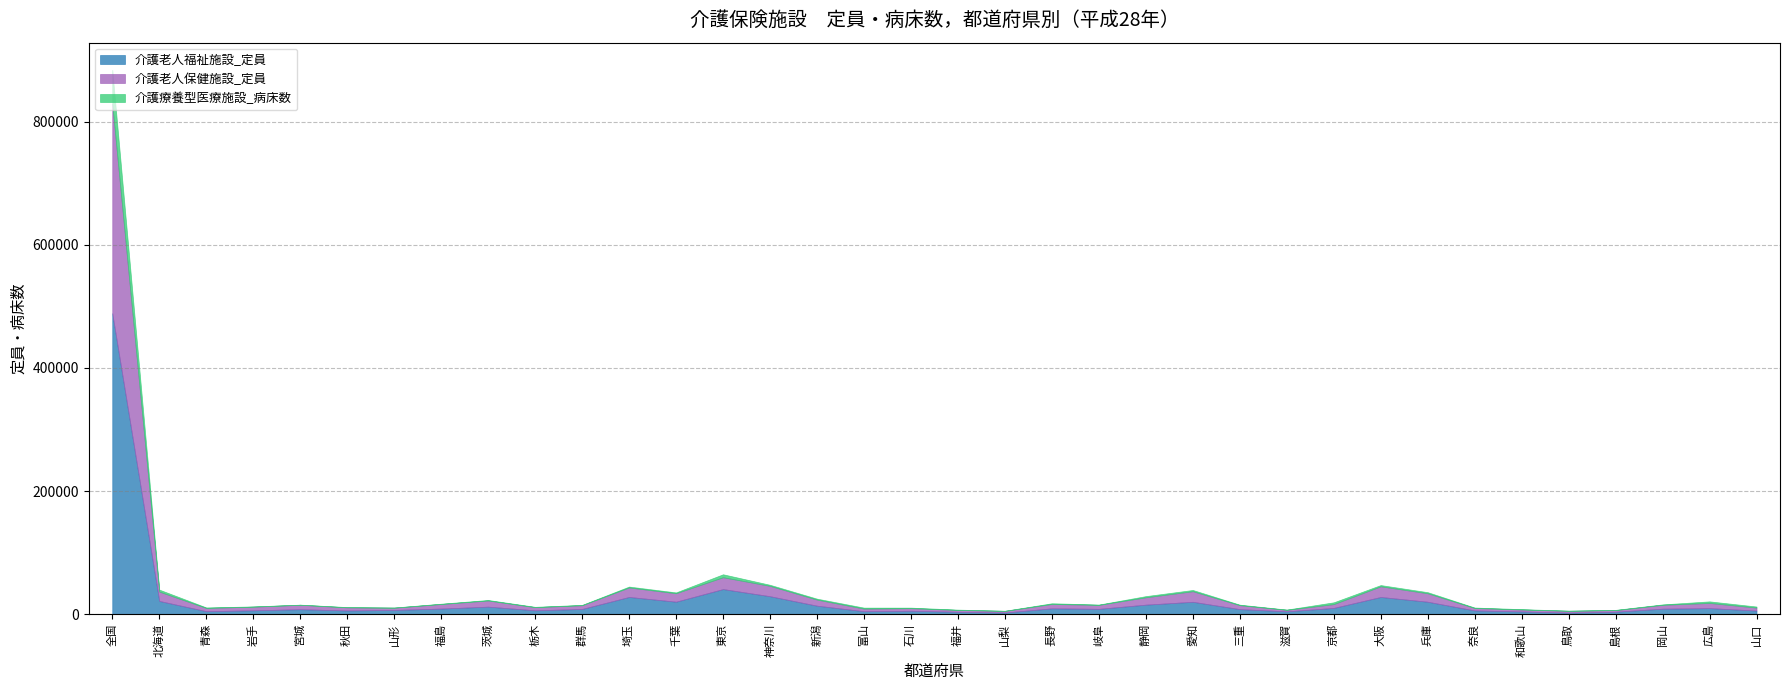

What is the total value across all series at 広島?

21052